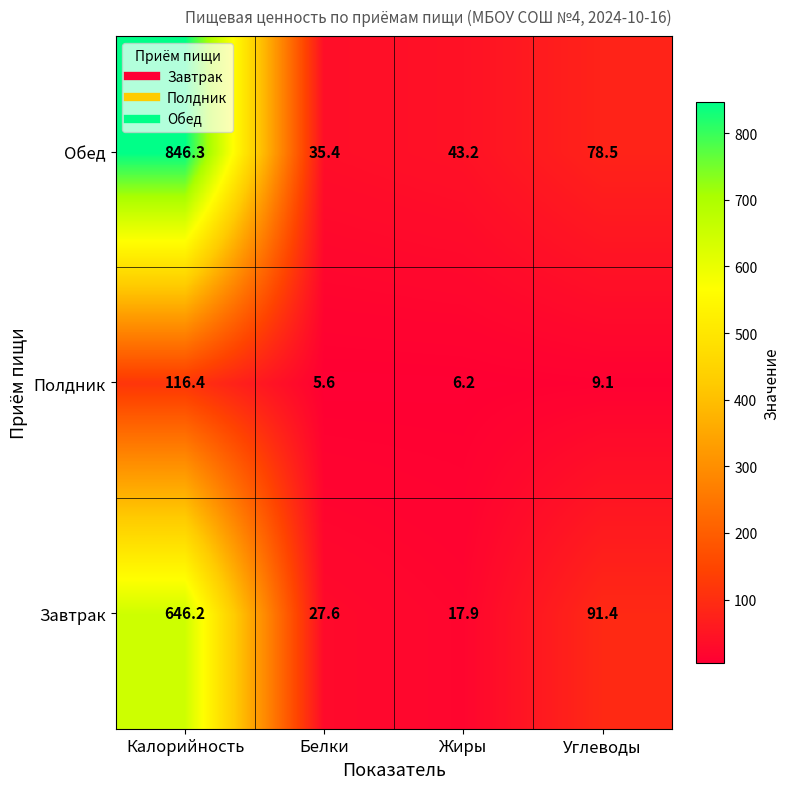

True or false: Обед has a value of 78.5 at Углеводы.

True